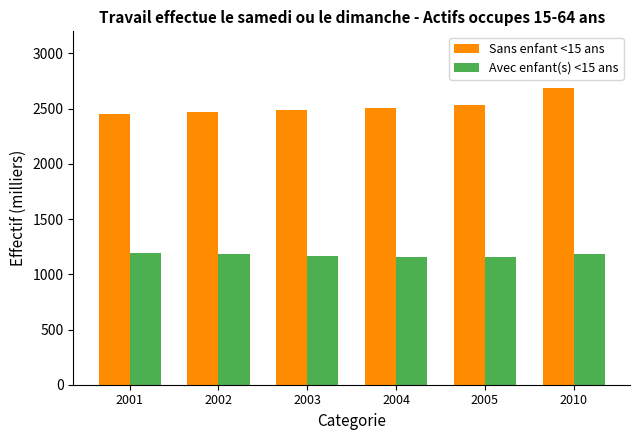

How many bars are there in total?

12